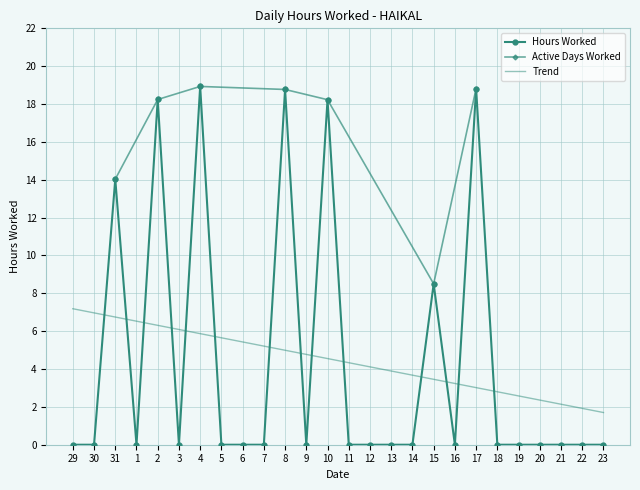

List the labels in order of value, smallest first.

29, 30, 1, 3, 5, 6, 7, 9, 11, 12, 13, 14, 16, 18, 19, 20, 21, 22, 23, 15, 31, 10, 2, 8, 17, 4